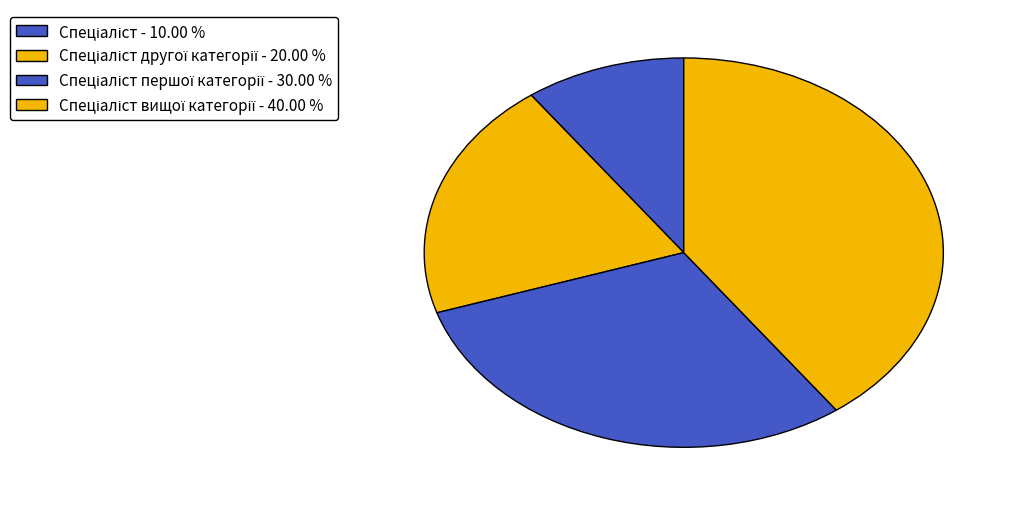

Rank the categories by value from lowest to highest.

Спеціаліст, Спеціаліст другої категорії, Спеціаліст першої категорії, Спеціаліст вищої категорії